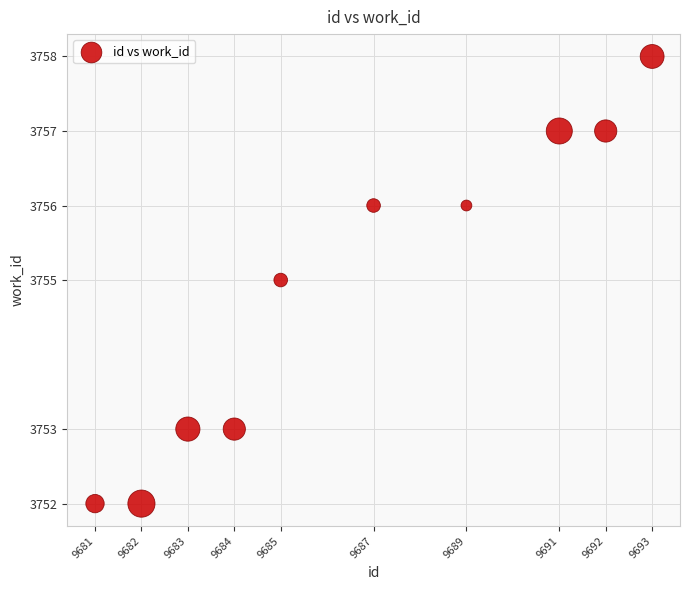

What is the range of X values (max minus min)?

12